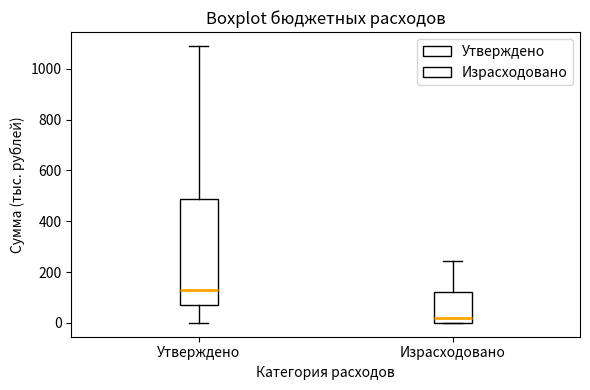

Which box is the tallest, from its lower edge to its upper edge?

Утверждено